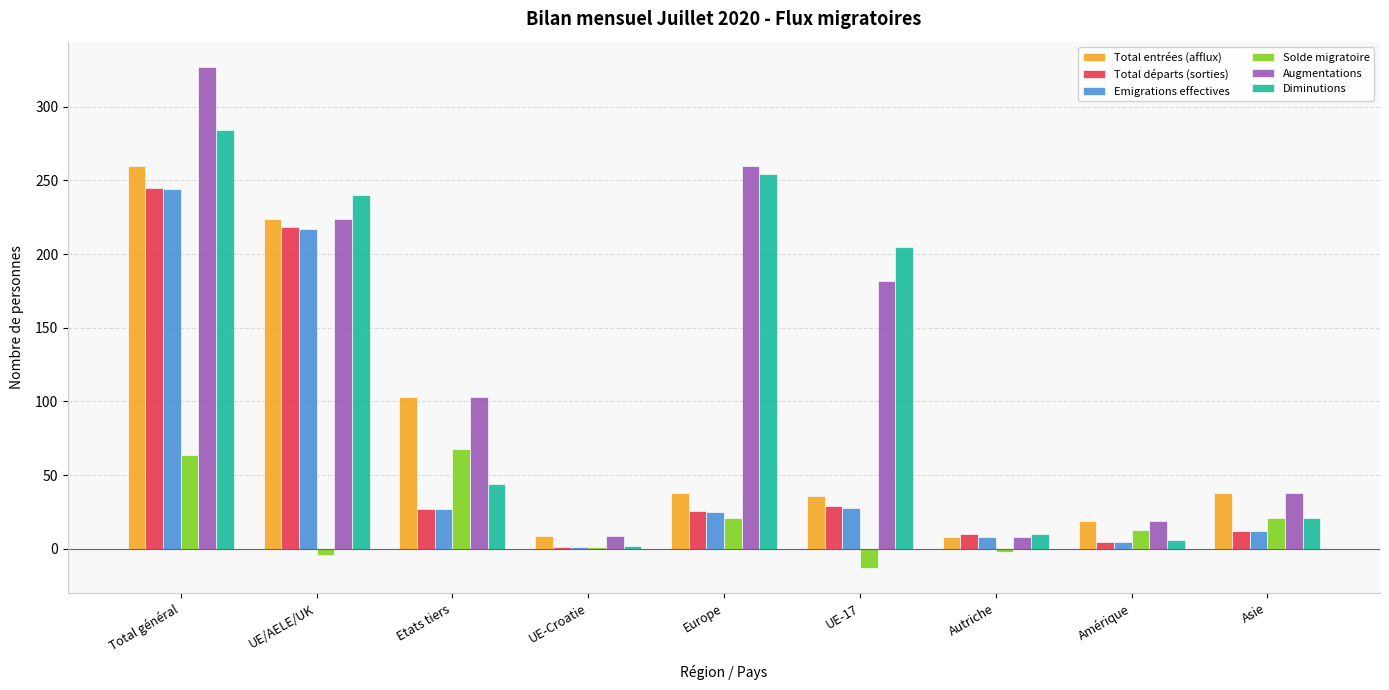

The value of Augmentations at Asie is 56. True or false?

False